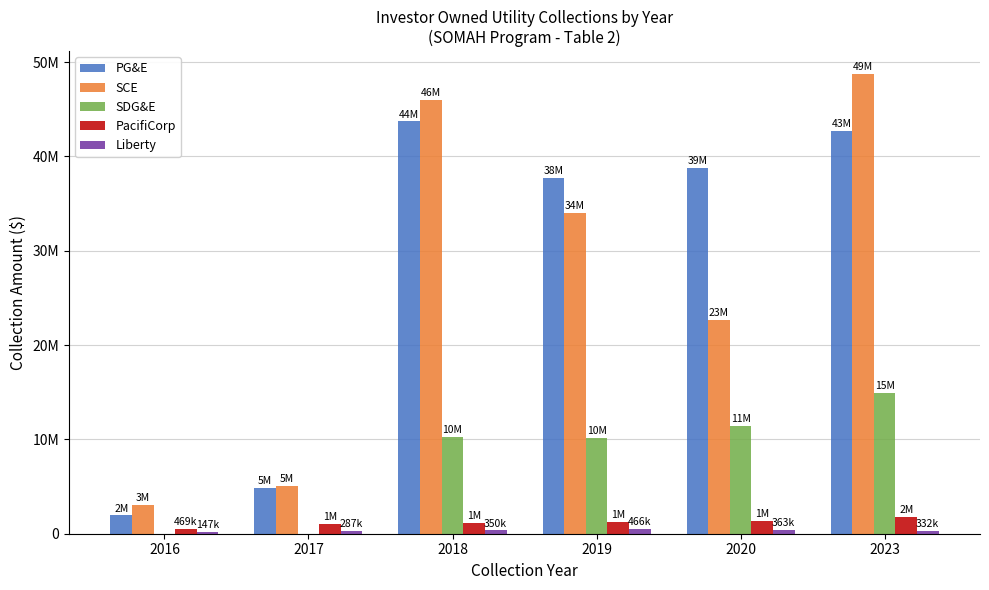

Which category has the highest value across all series?

2023